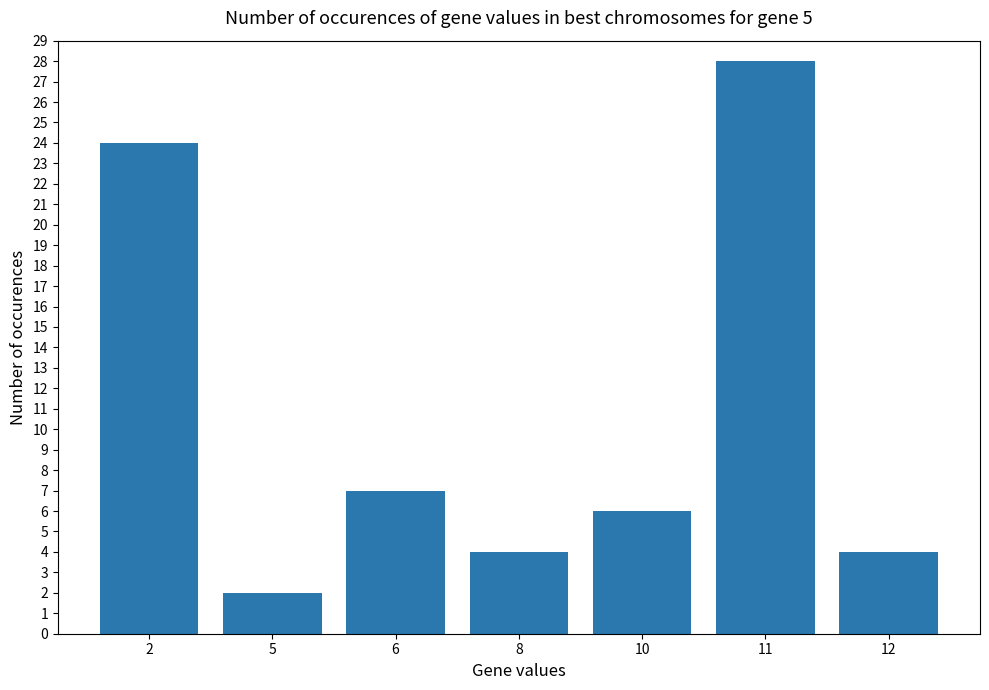

What is the difference between the maximum and minimum values?

26